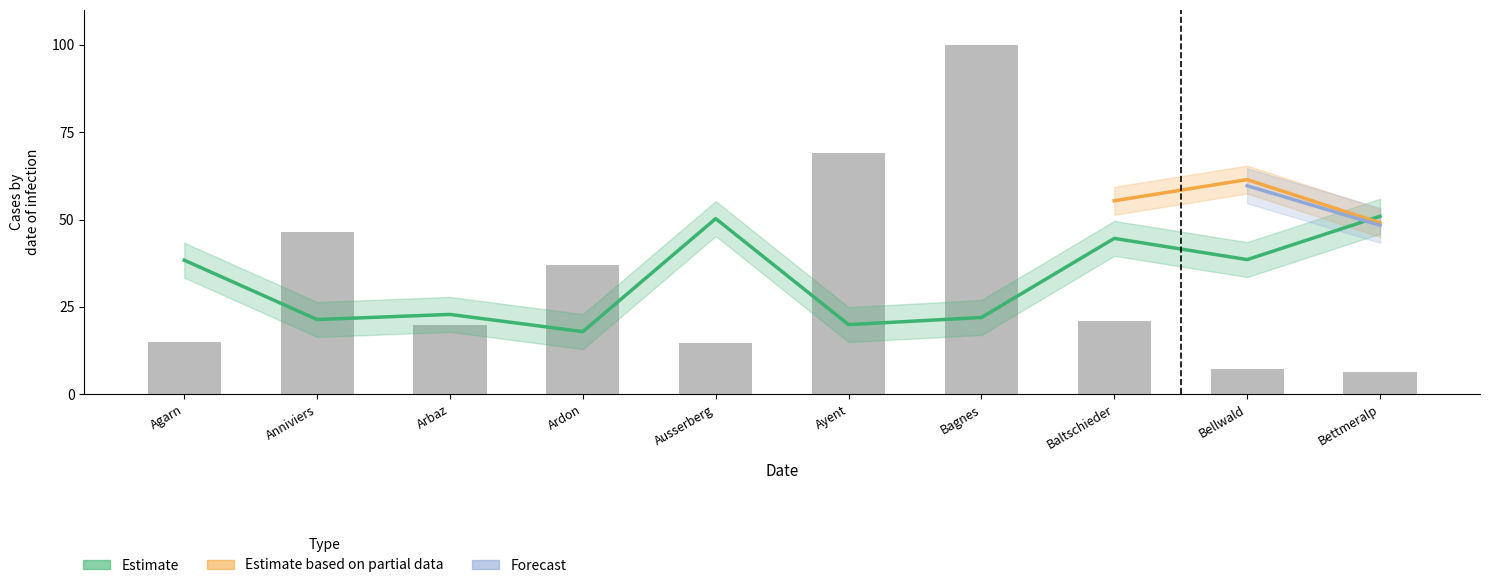

Reading right to left, list all the values displayed in this chart.

Oui %: Bettmeralp=51.0	Bellwald=38.5	Baltschieder=44.6	Bagnes=22.0	Ayent=19.9	Ausserberg=50.3	Ardon=17.9	Arbaz=22.9	Anniviers=21.4	Agarn=38.4
Bulletins valables (raw): Bettmeralp=6.3	Bellwald=7.2	Baltschieder=21.0	Bagnes=100.0	Ayent=69.0	Ausserberg=14.6	Ardon=37.1	Arbaz=19.8	Anniviers=46.6	Agarn=14.9